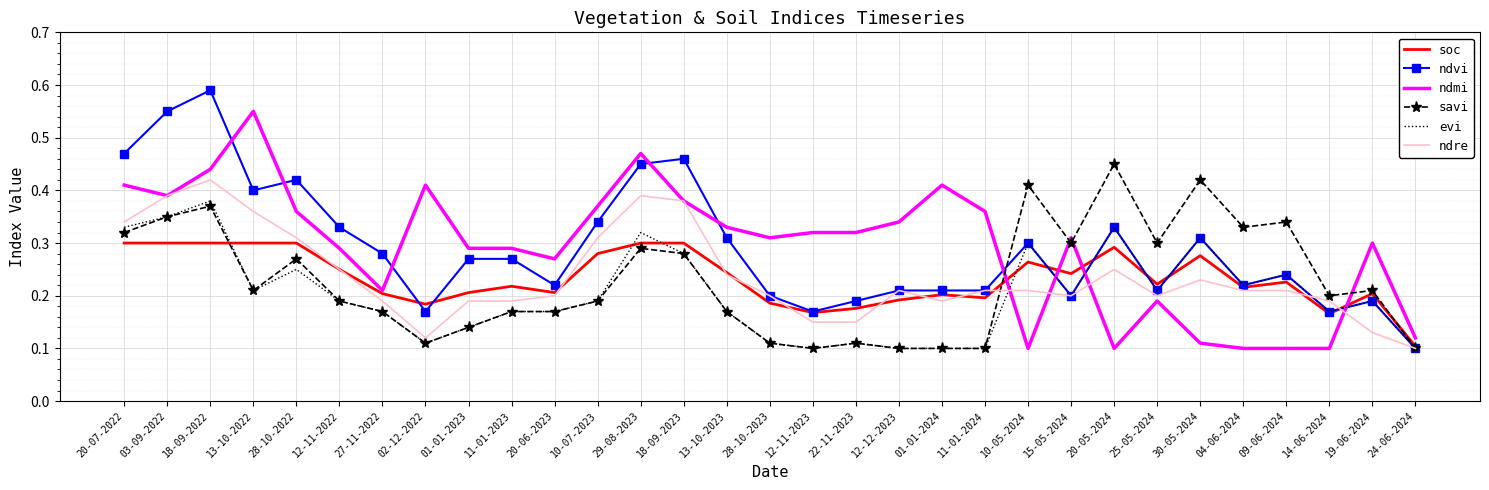

What position from the left is 19-06-2024?

30